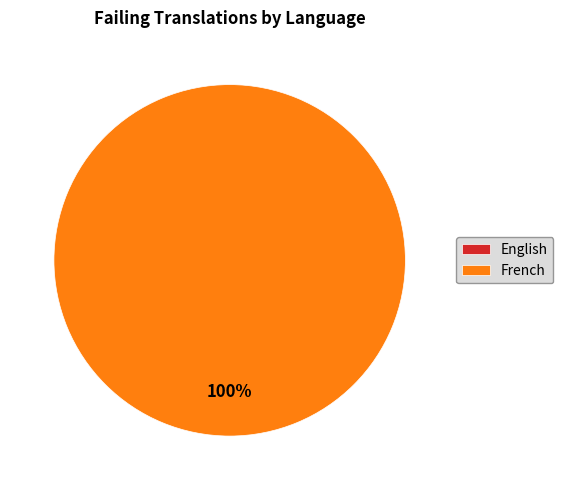

What is the smallest slice in the pie chart?

English